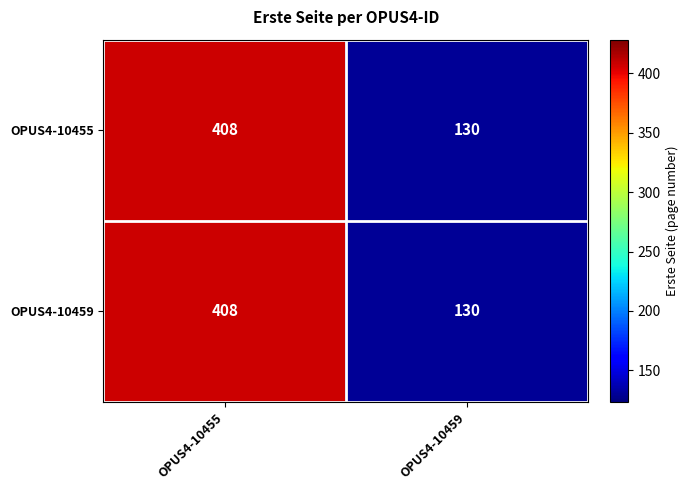

How many categories are shown in the chart?

2